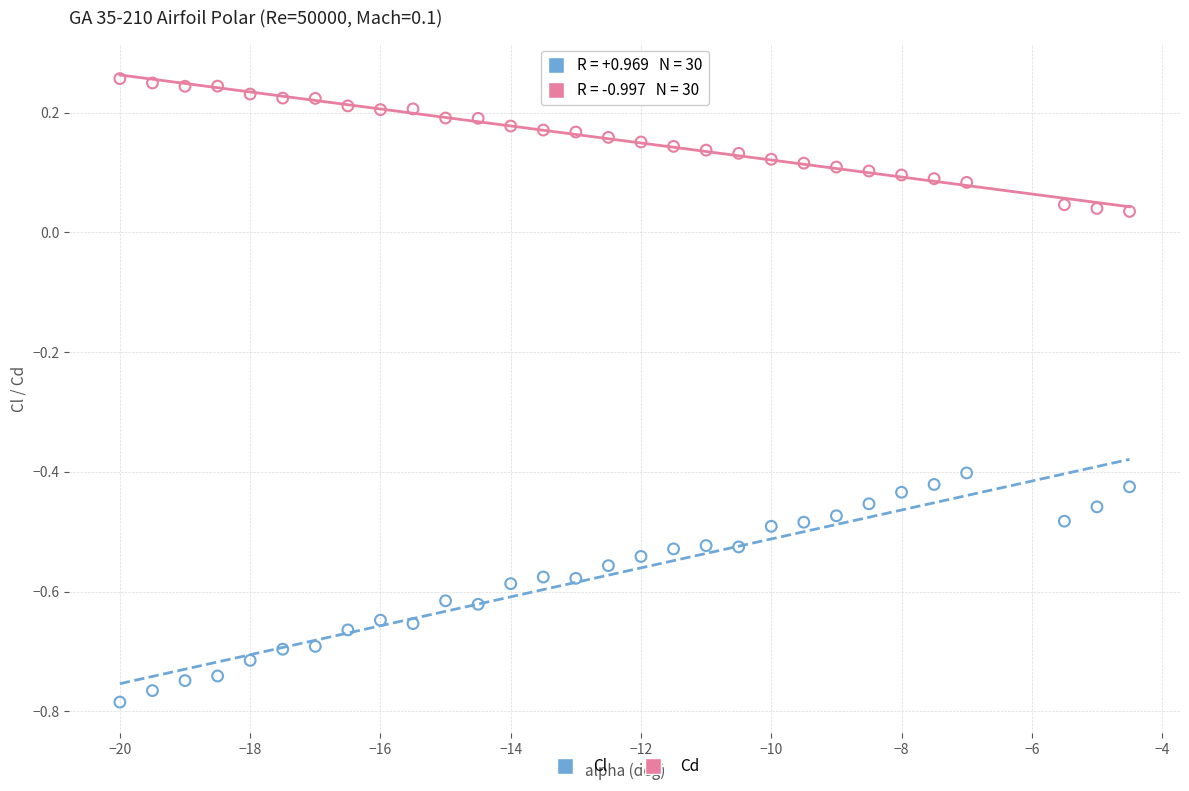

Across all data points, what is the range of Y values (max minus min)?

1.0